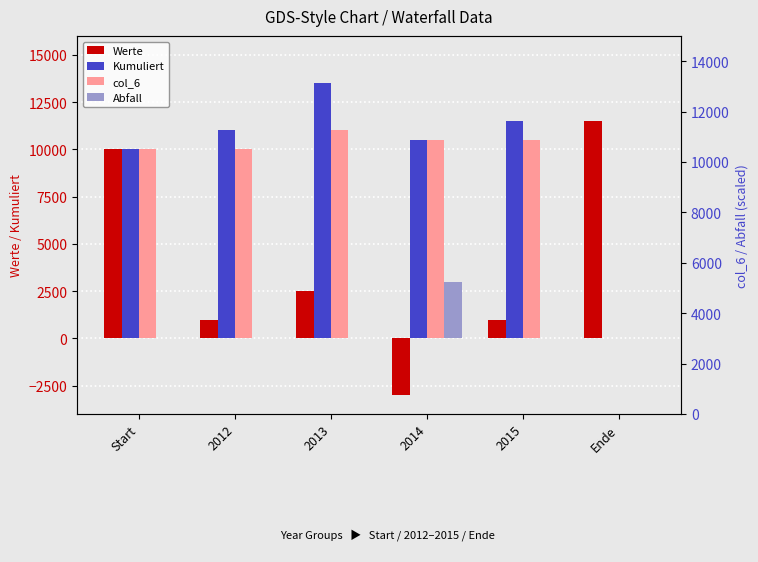

Reading right to left, what are all the values shown in this chart?

Werte: 11500	1000	-3000	2500	1000	10000
Kumuliert: 0	11500	10500	13500	11000	10000
col_6: 0	10500	10500	11000	10000	10000
Abfall: 0	0	3000	0	0	0